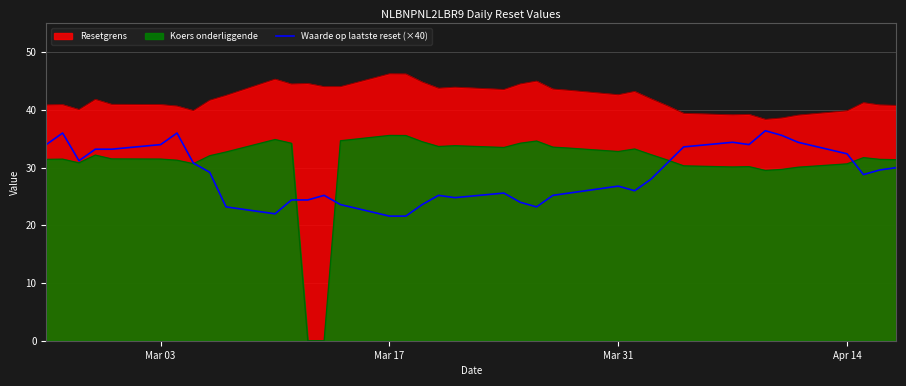

True or false: Waarde op laatste reset (×40) and Resetgrens cross at least once.

False